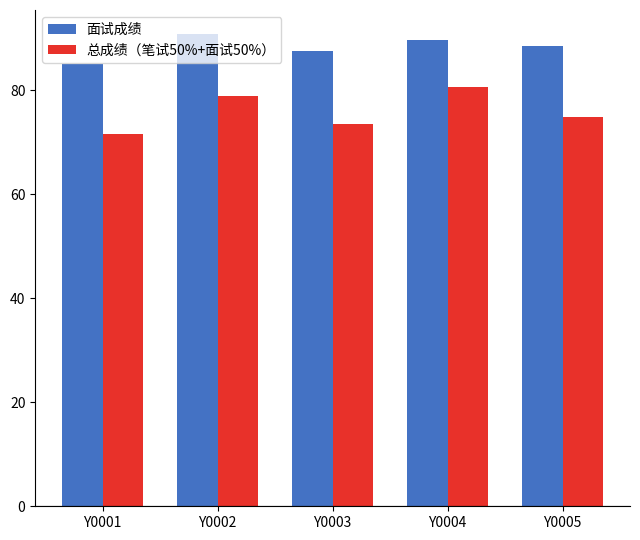

What value does the 面试成绩 series have at Y0002?

90.8